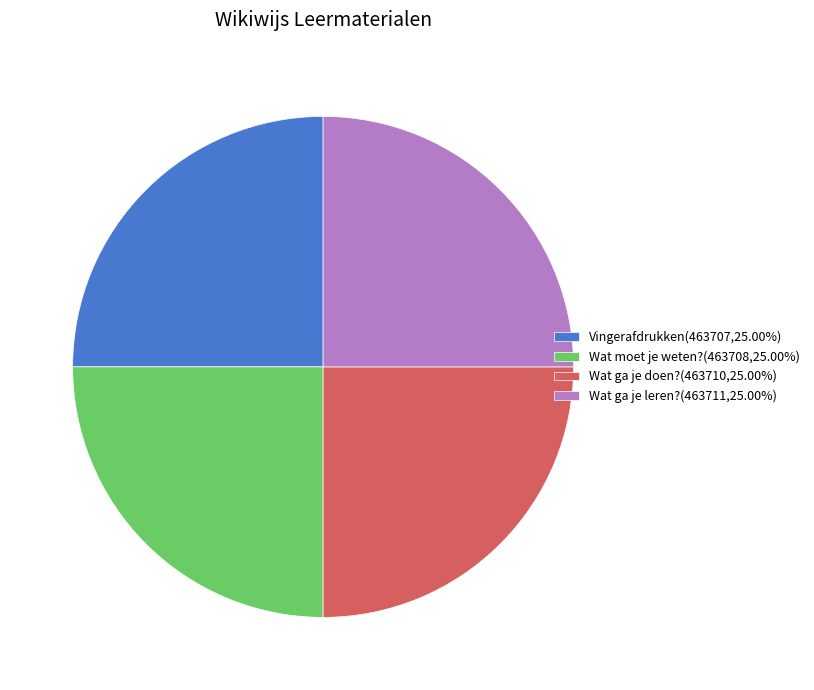

Does Wat ga je leren?(463711,25.00%) represent more than half of the total?

No